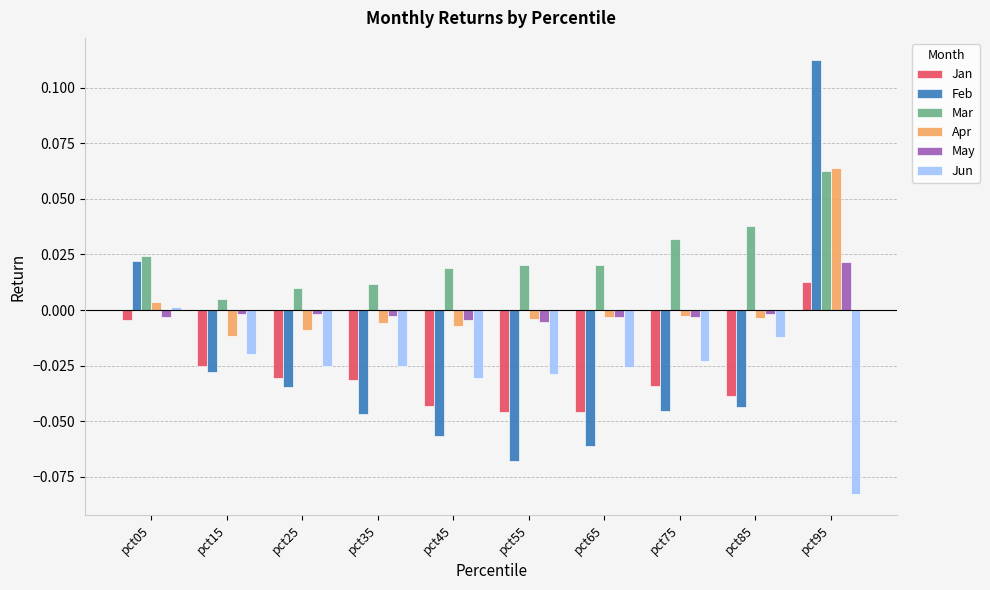

Which label corresponds to the largest value in the chart?

pct95